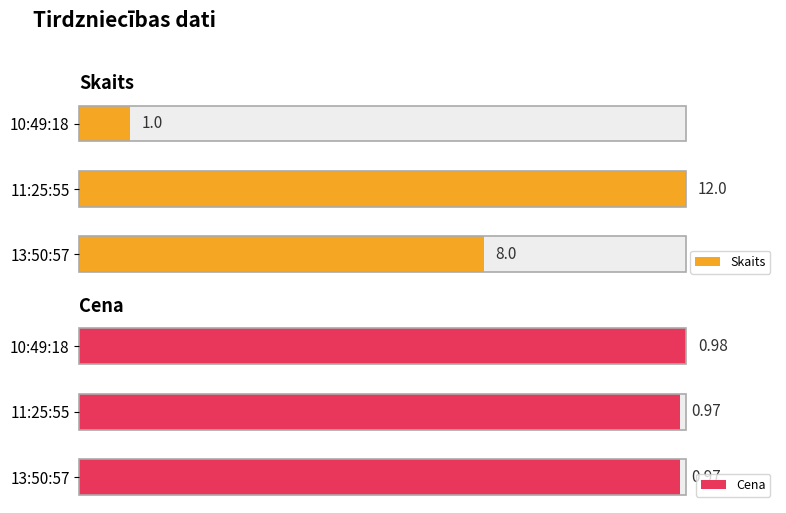

How many bars are there in total?

6